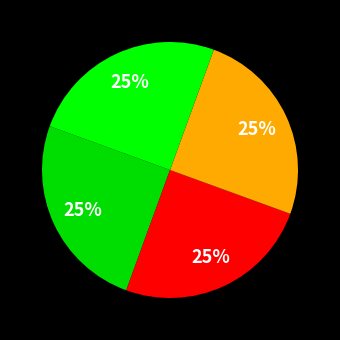

How many segments does this pie chart have?

4